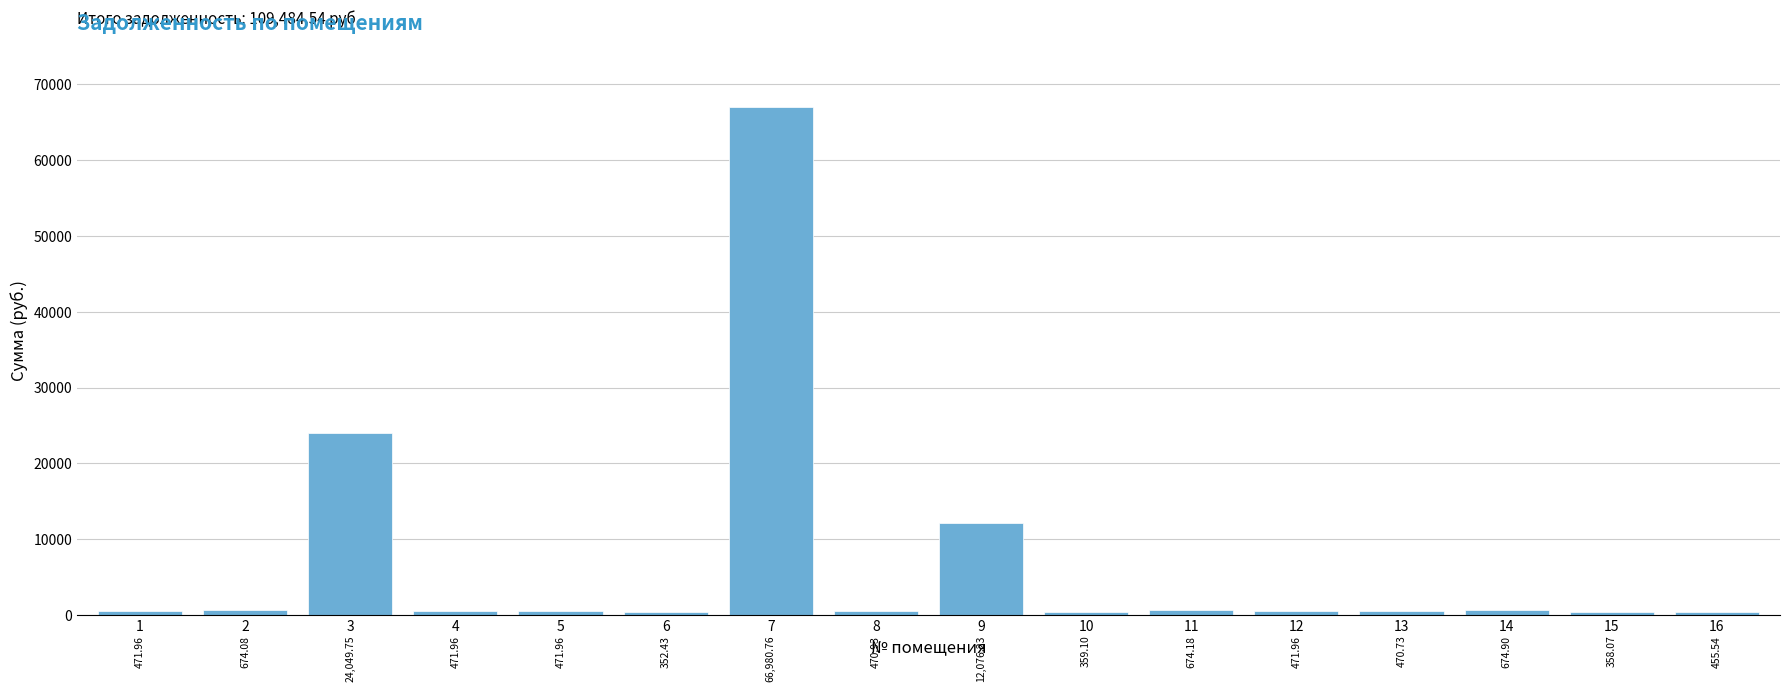

What is the sum of all values?

109484.5